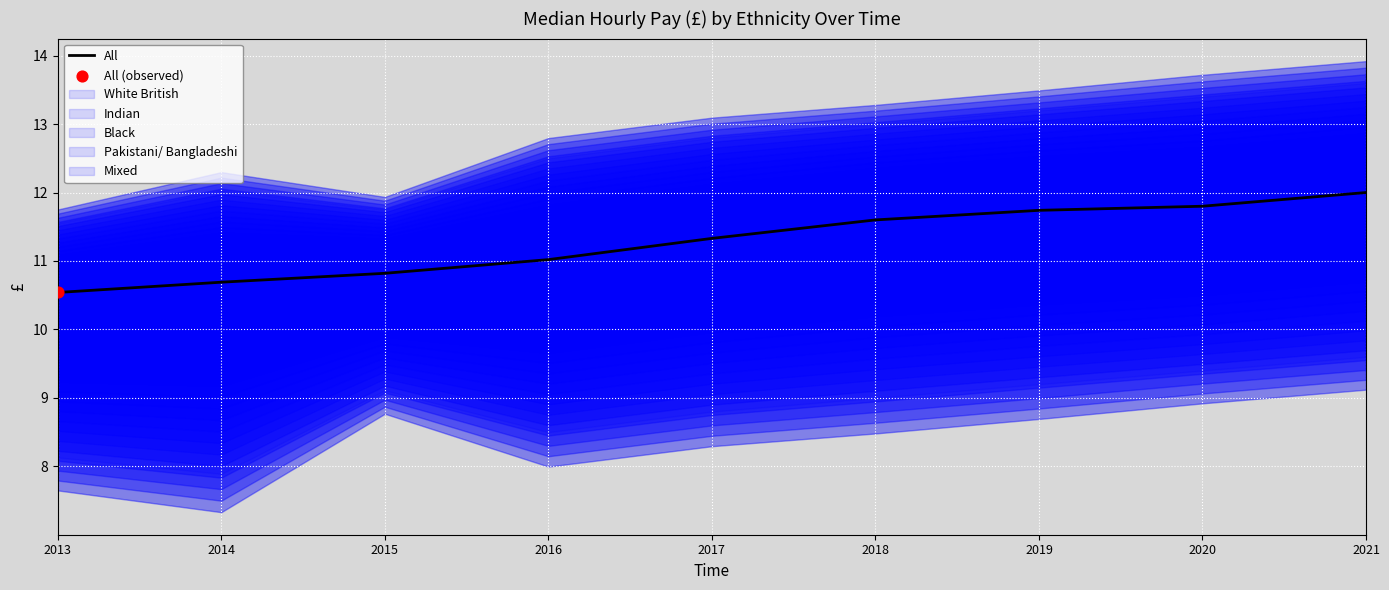

Between 2021 and 2018, which is larger?

2021